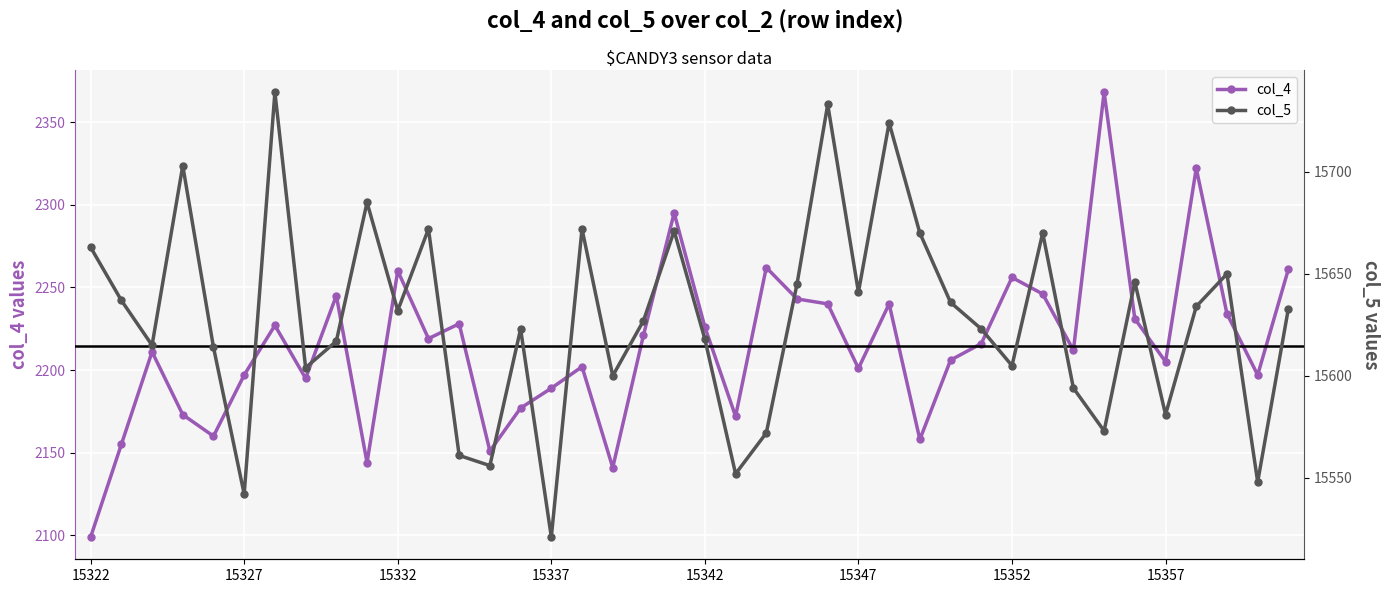

Is it true that col_5 equals 23299 at 39?

False